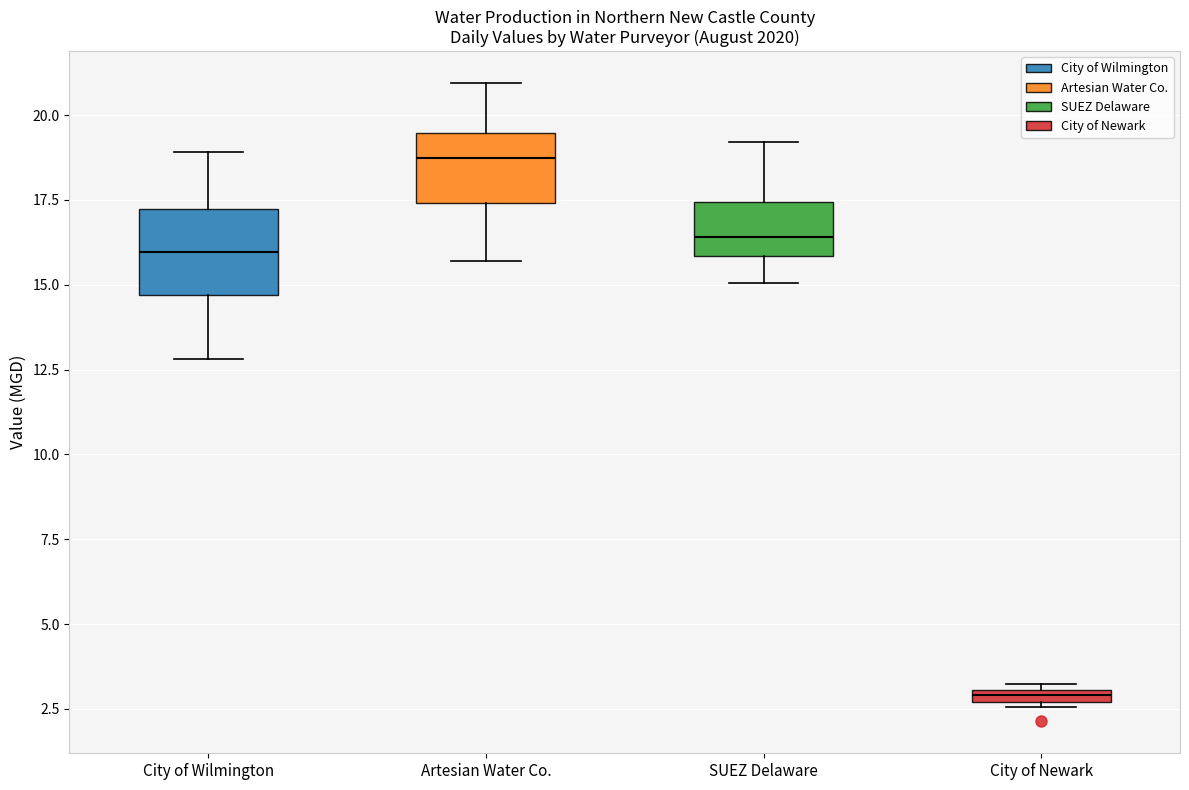

Where does the upper whisker of the box for Artesian Water Co. end on the y-axis? The values are not printed on the chart, so give them approximately, as read against the axis.

21.0